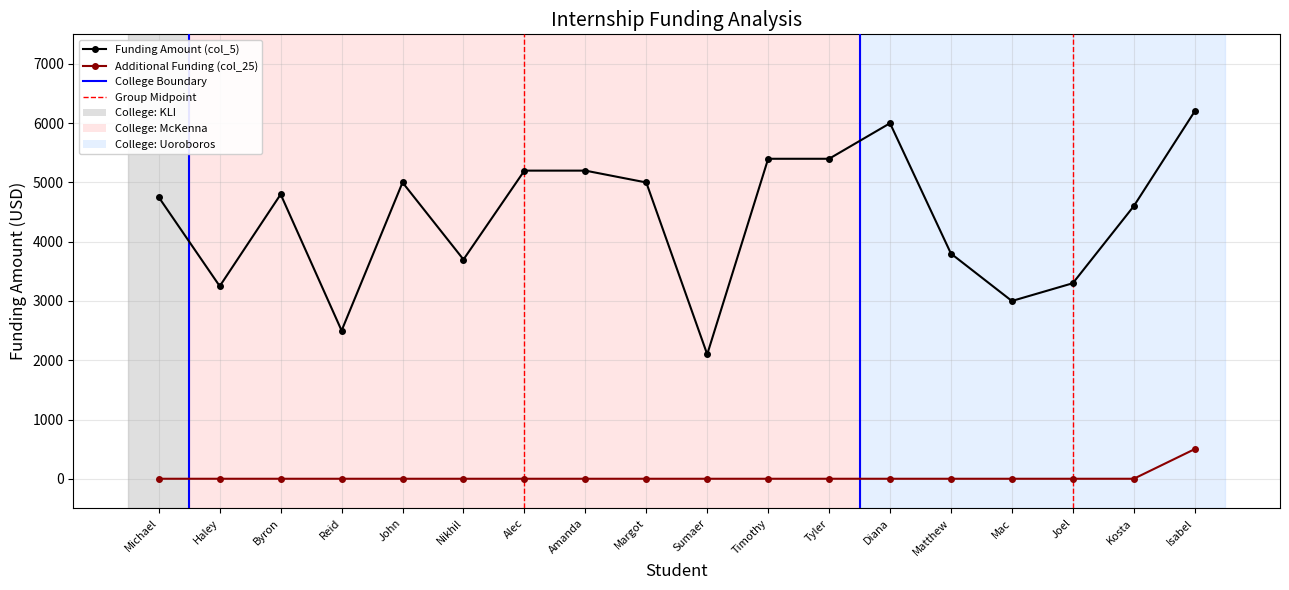

How many data points does each series have?

18